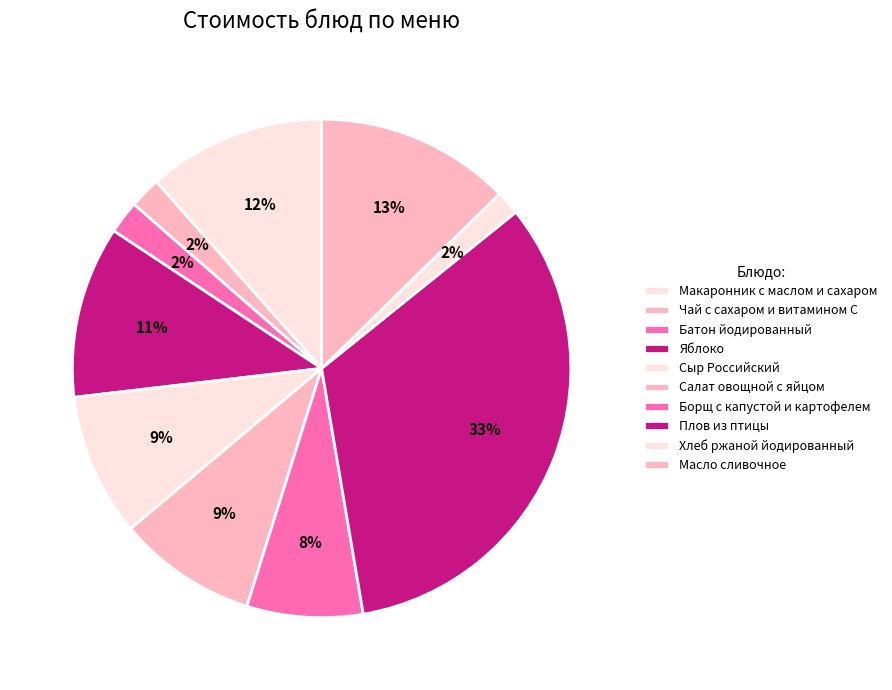

Does Макаронник с маслом и сахаром represent more than half of the total?

No